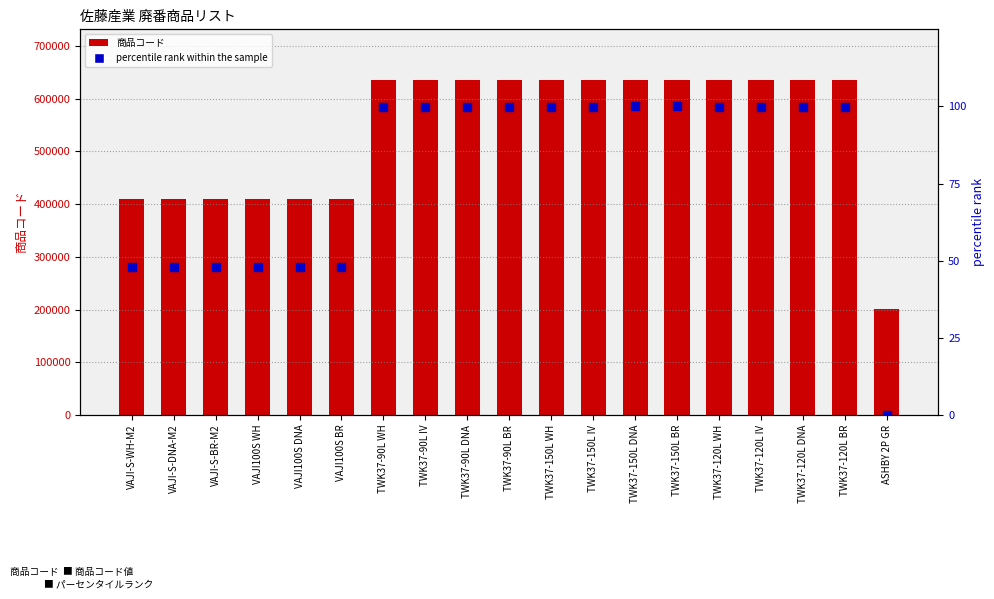

Which series reaches the minimum Y coordinate?

percentile rank within the sample